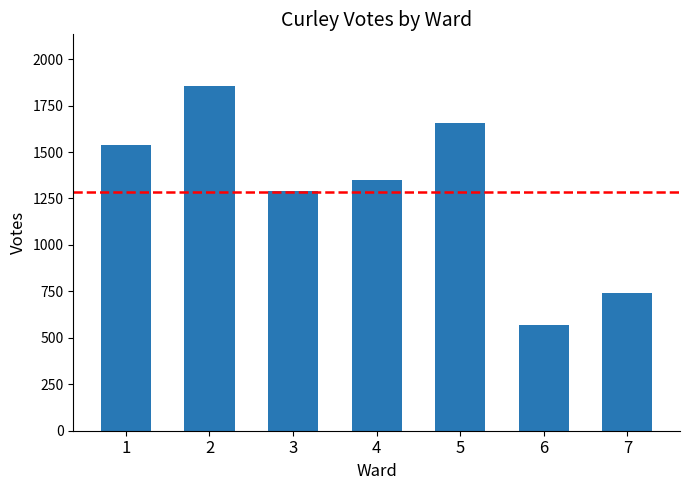

What is the ratio of the value at 4 to the value at 5?

0.8